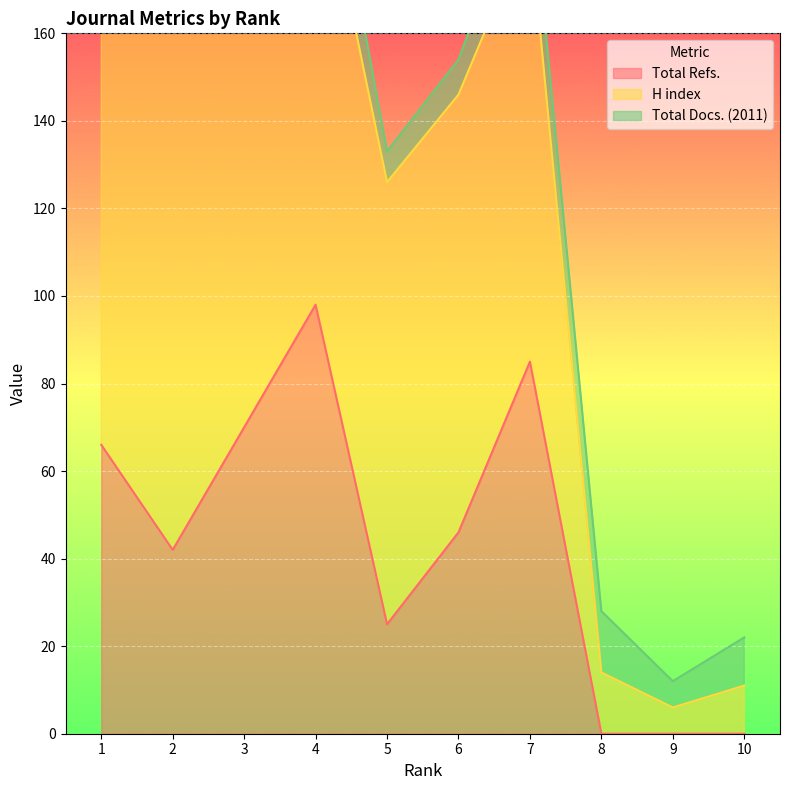

How many lines are shown in the chart?

3